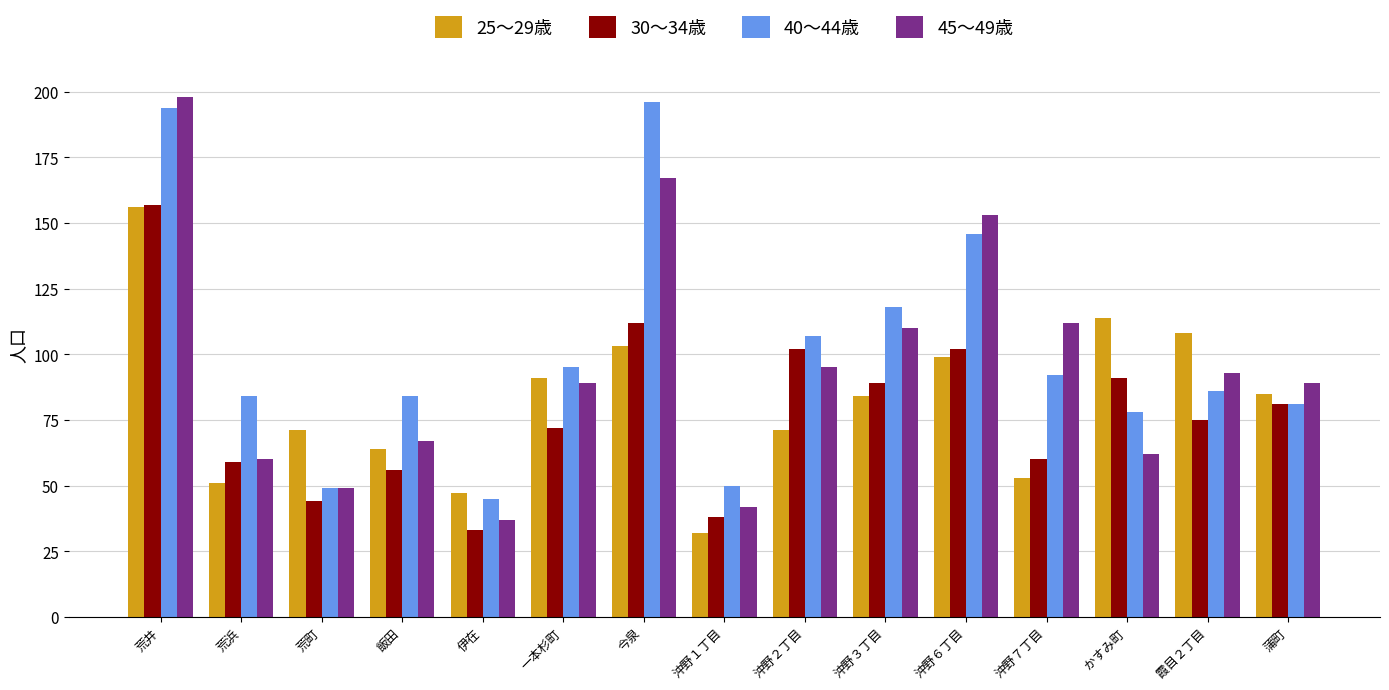

What is the approximate value of 25～29歳 at 蒲町?

85